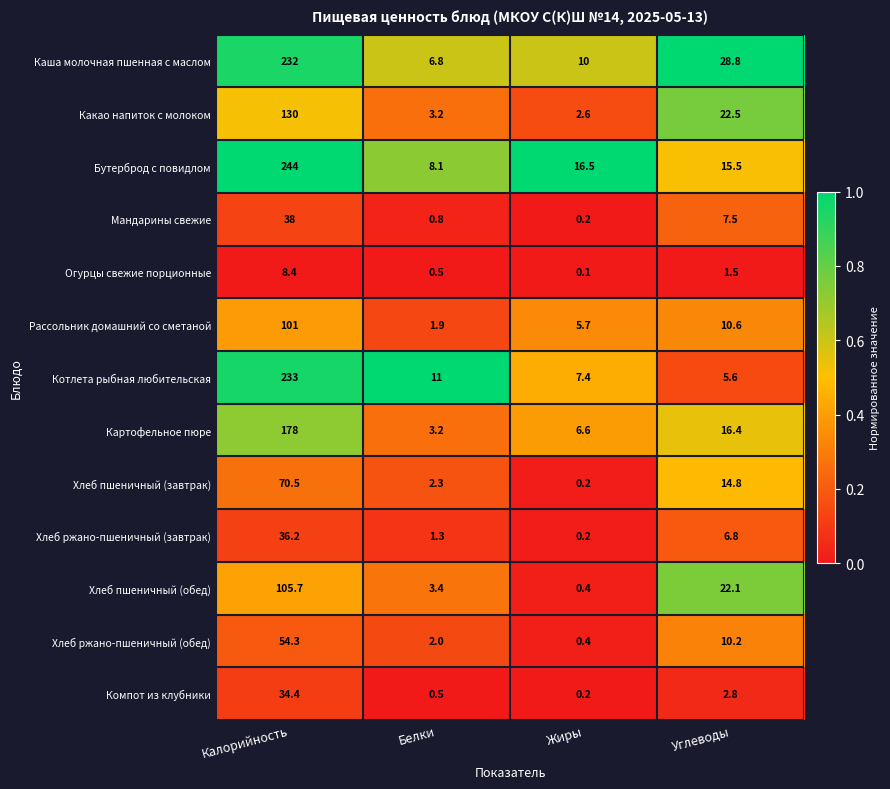

What is the sum of the Хлеб ржано-пшеничный (завтрак) values at Калорийность and Белки?

37.5